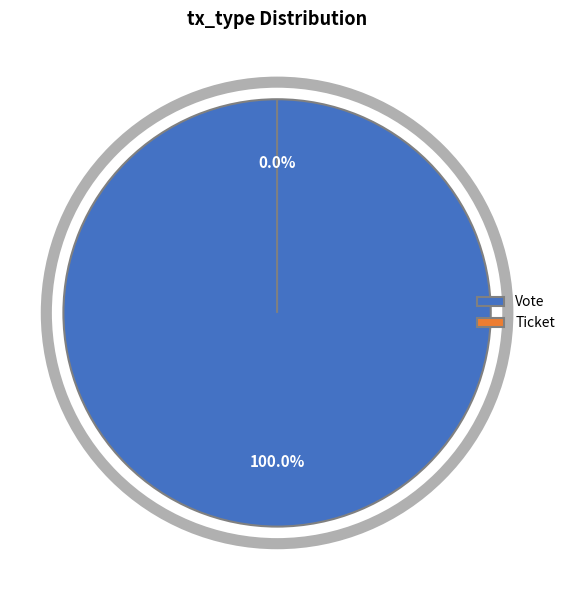

The Ticket slice represents 0% of the pie. True or false?

True